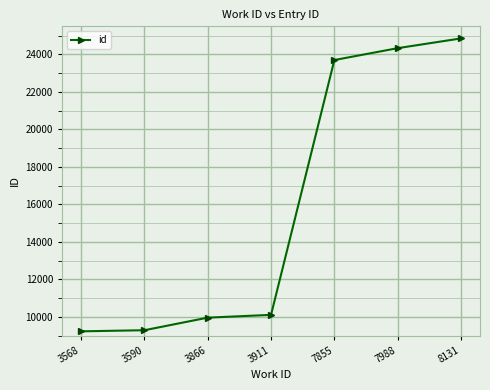

What is the difference between the maximum and minimum values?

15620